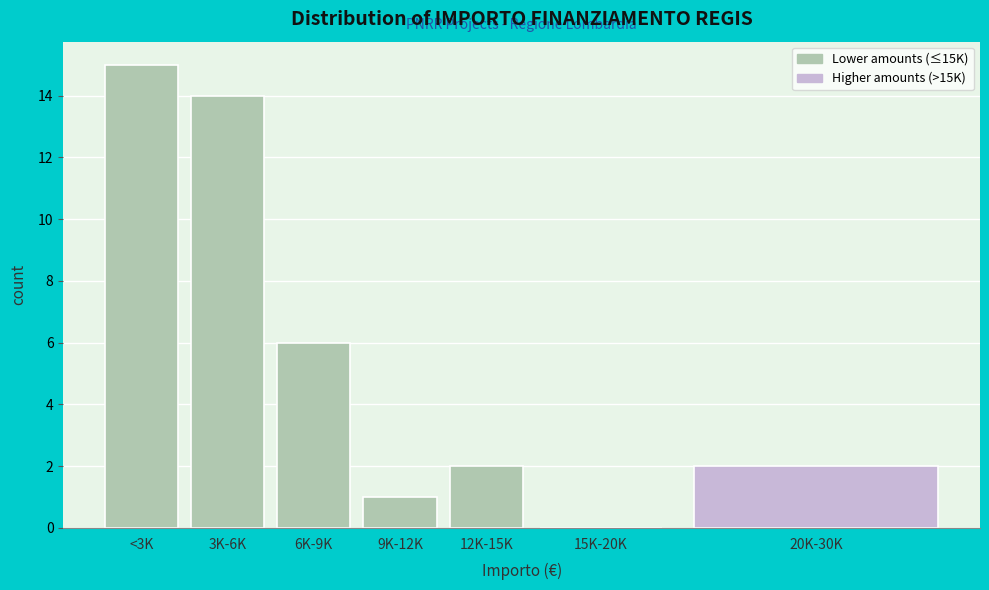

Reading left to right, what are all the values shown in this chart?

<3K=15	3K-6K=14	6K-9K=6	9K-12K=1	12K-15K=2	15K-20K=0	20K-30K=2